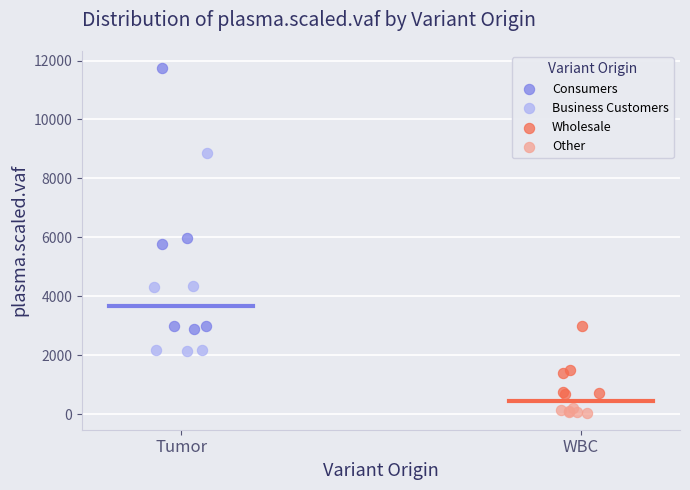

What are all the series names shown in the legend?

Consumers, Business Customers, Wholesale, Other